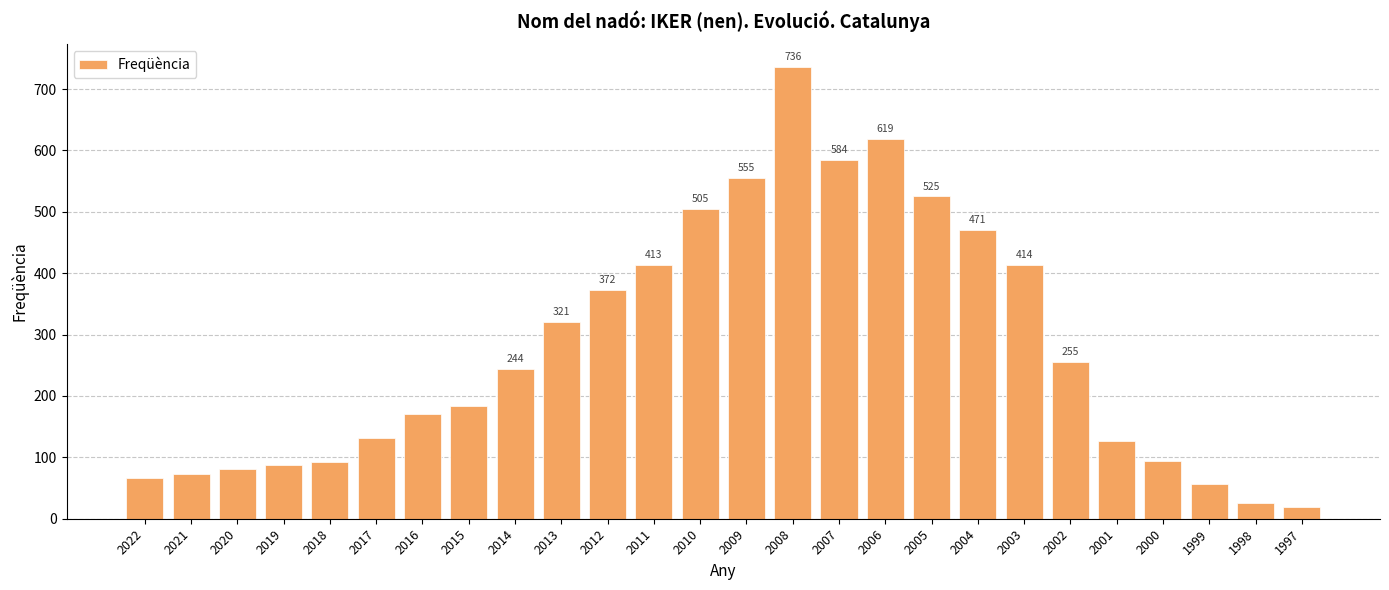

The value at 2007 is 584. True or false?

True